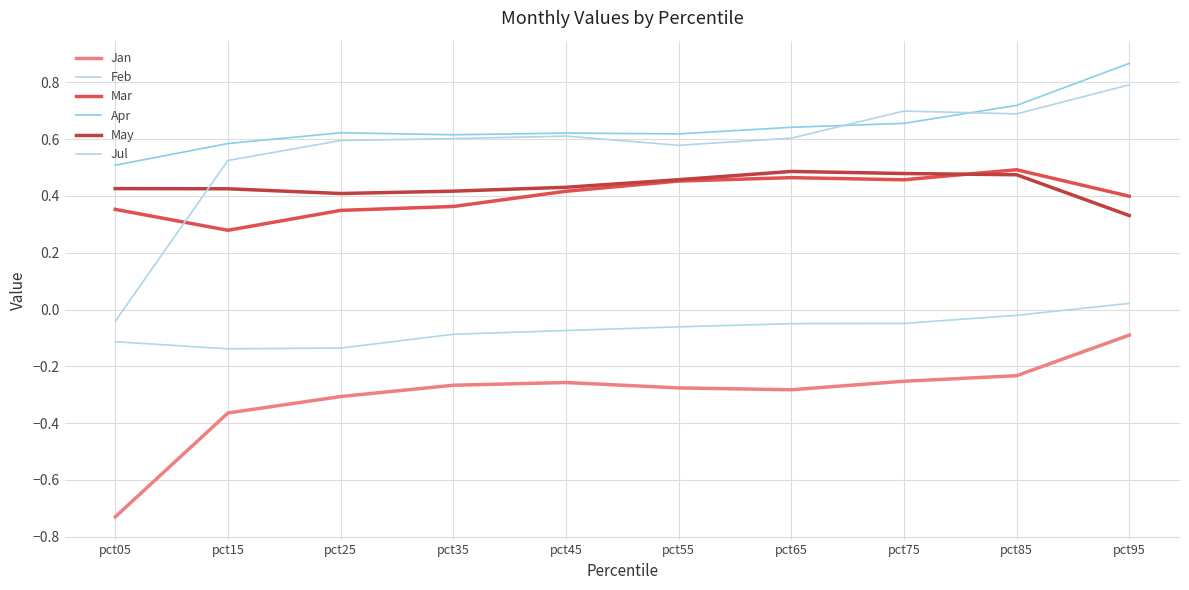

How many lines are shown in the chart?

6